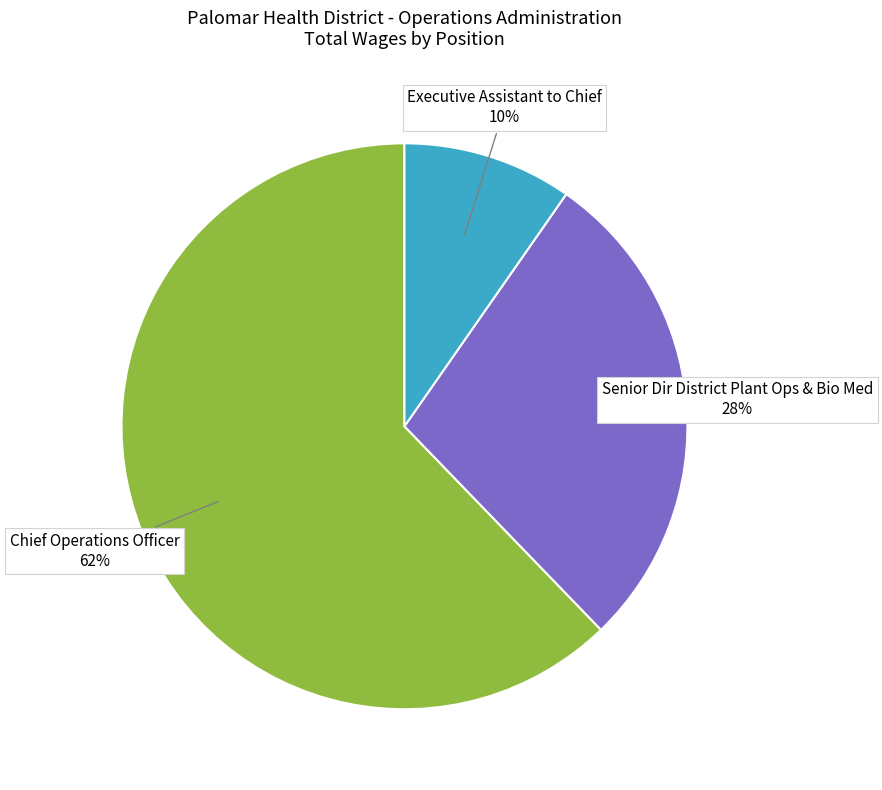

Which category has the biggest portion of the pie?

Chief Operations Officer